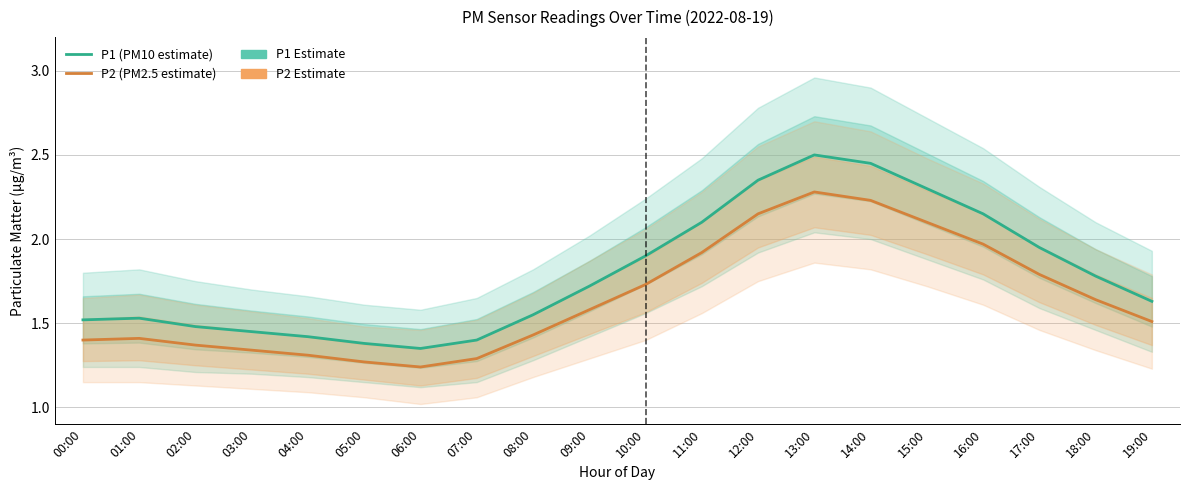

The value of P1 (PM10 estimate) at 16:00 is 2.1. True or false?

True